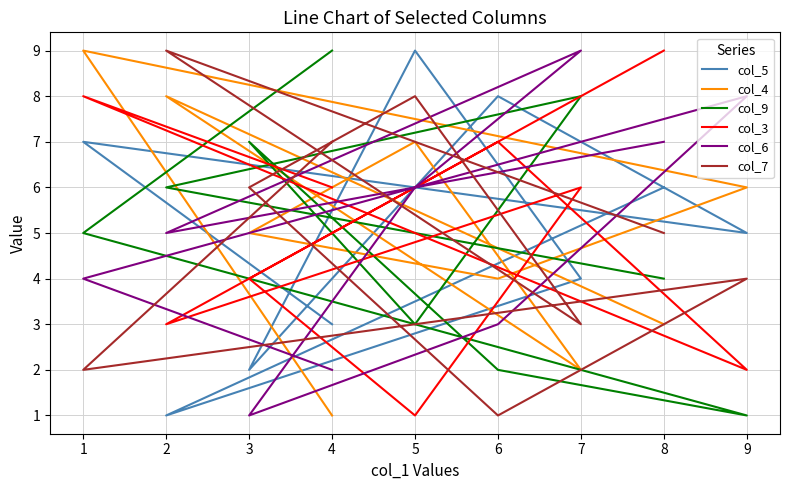

How many data points in col_7 are above 5?

4